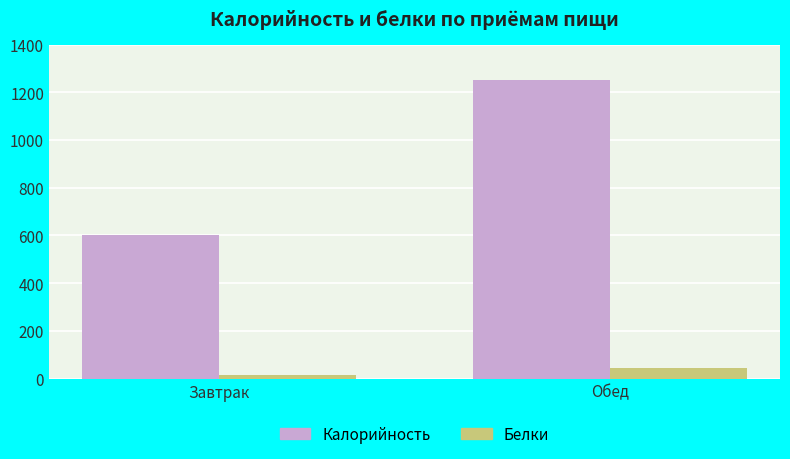

Which category has the lowest value across all series?

Завтрак